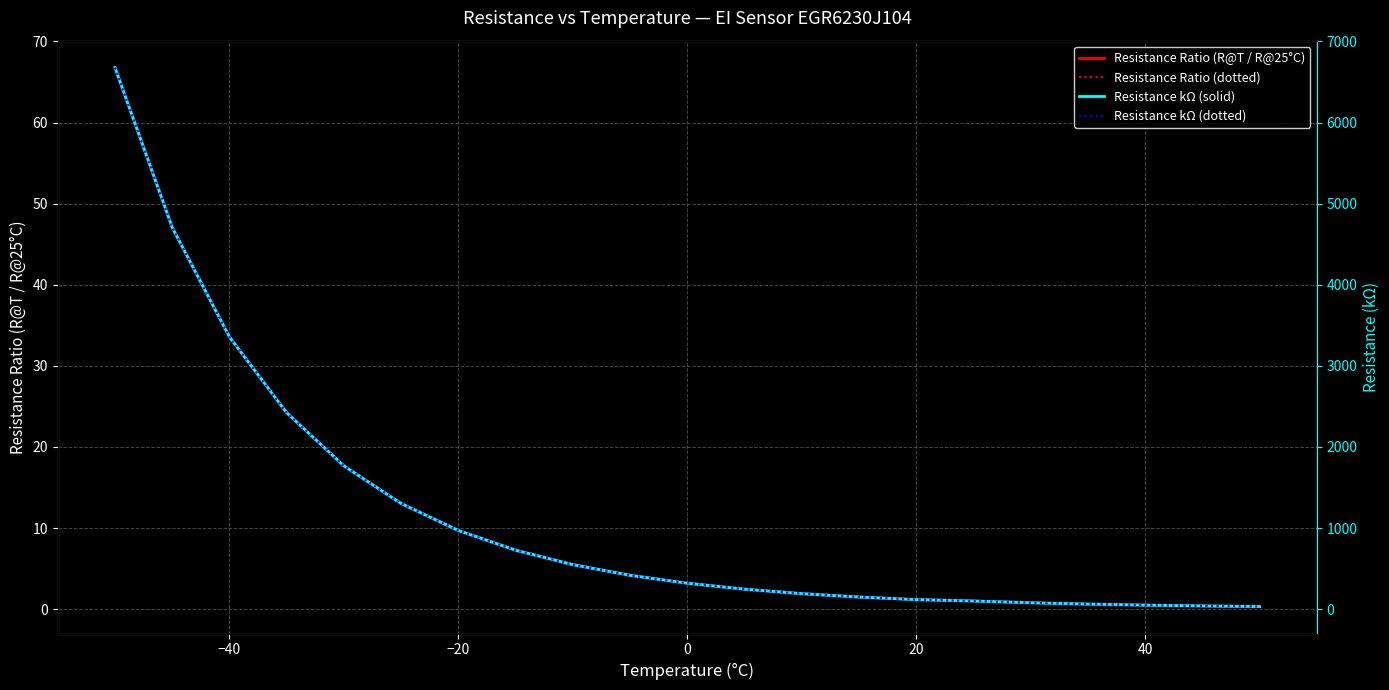

Rank the series at 20 from lowest to highest value.

Resistance Ratio (R@T / R@25°C), Resistance Ratio (dotted), Resistance kΩ (solid), Resistance kΩ (dotted)